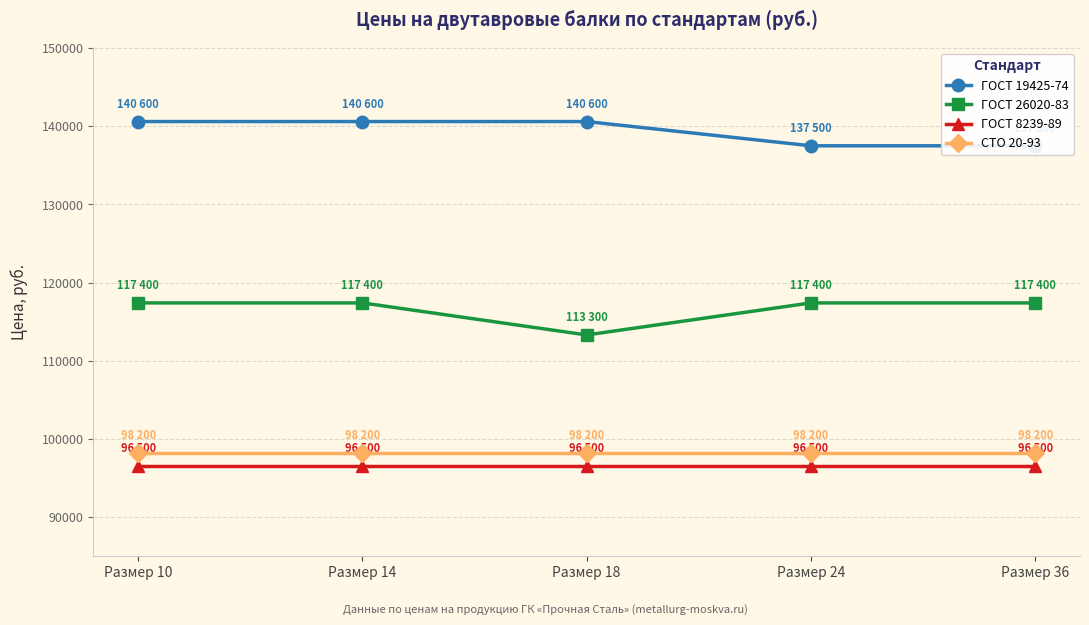

Is the value of ГОСТ 19425-74 at Размер 36 greater than the value of ГОСТ 26020-83 at Размер 14?

Yes